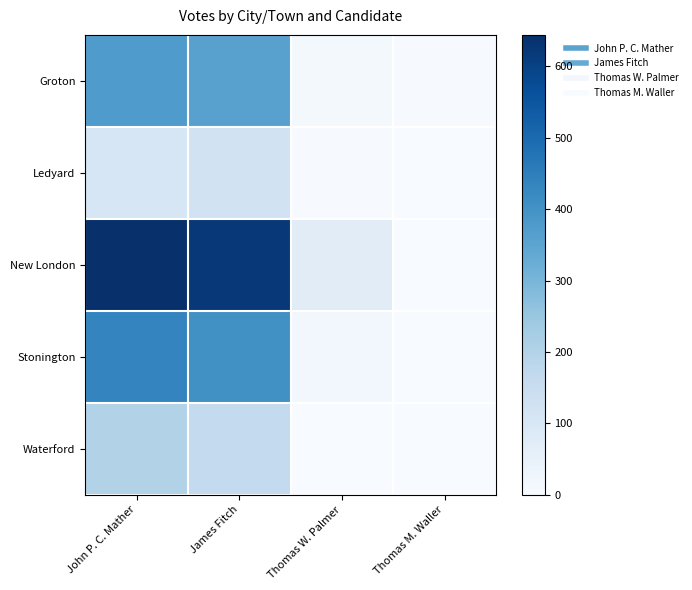

Reading left to right, what are all the values shown in this chart?

Groton: John P. C. Mather=377	James Fitch=359	Thomas W. Palmer=14	Thomas M. Waller=4
Ledyard: John P. C. Mather=101	James Fitch=122	Thomas W. Palmer=3	Thomas M. Waller=0
New London: John P. C. Mather=644	James Fitch=623	Thomas W. Palmer=71	Thomas M. Waller=0
Stonington: John P. C. Mather=433	James Fitch=404	Thomas W. Palmer=16	Thomas M. Waller=0
Waterford: John P. C. Mather=199	James Fitch=164	Thomas W. Palmer=0	Thomas M. Waller=0